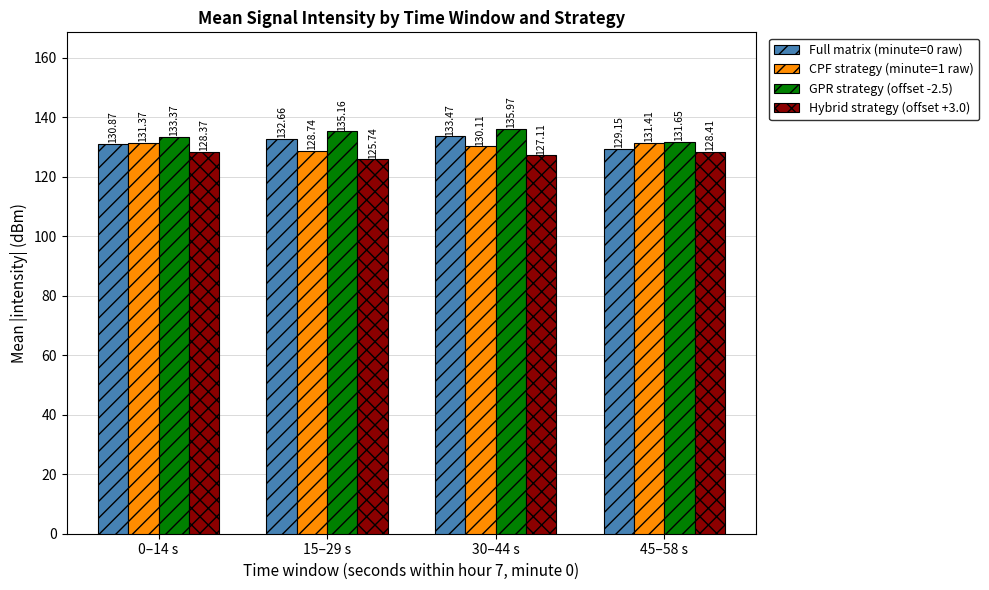

At how many categories does at least one series exceed 133?

3